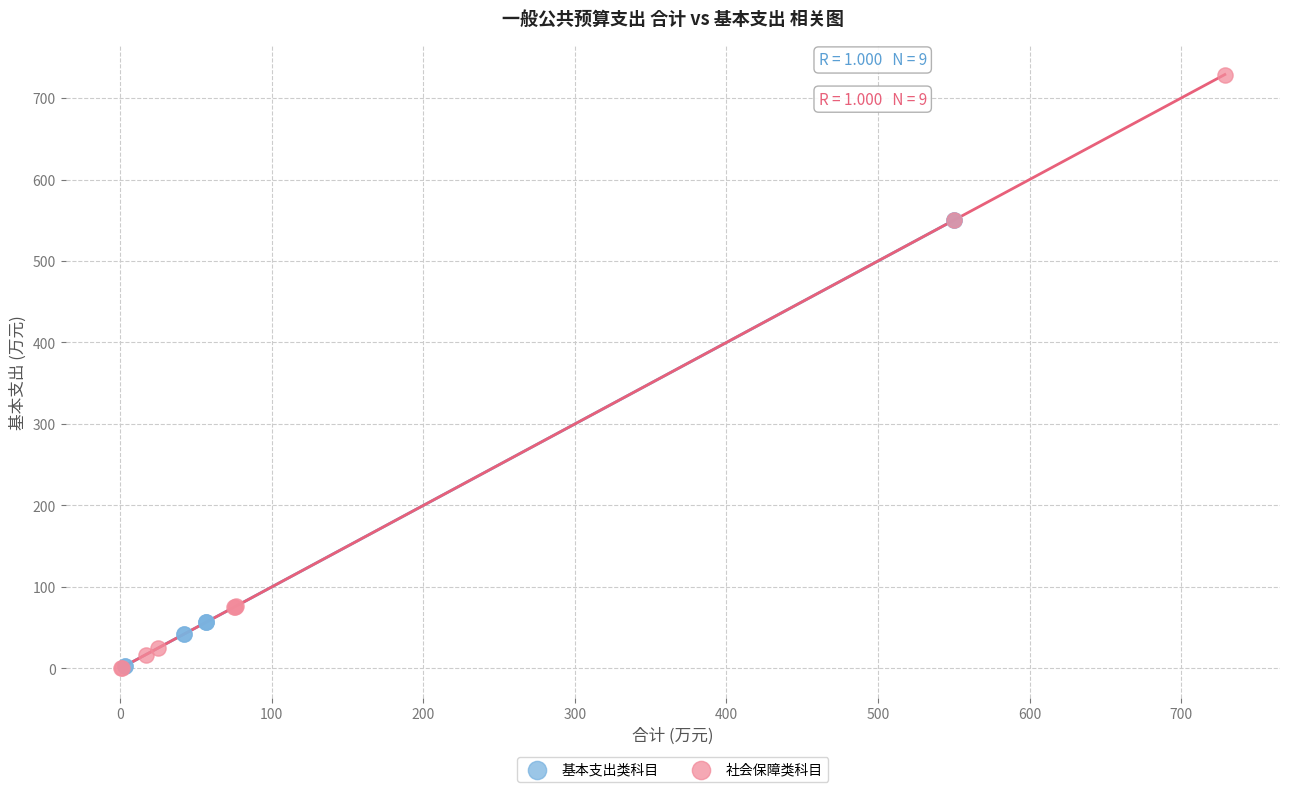

What are all the series names shown in the legend?

基本支出类科目, 社会保障类科目